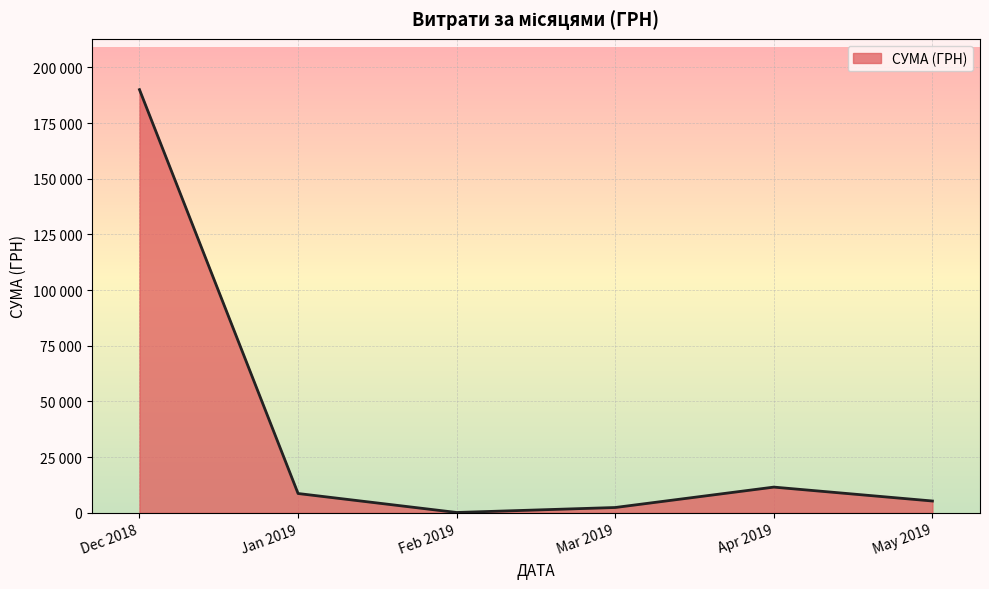

What is the maximum value shown in the chart?

190000.0